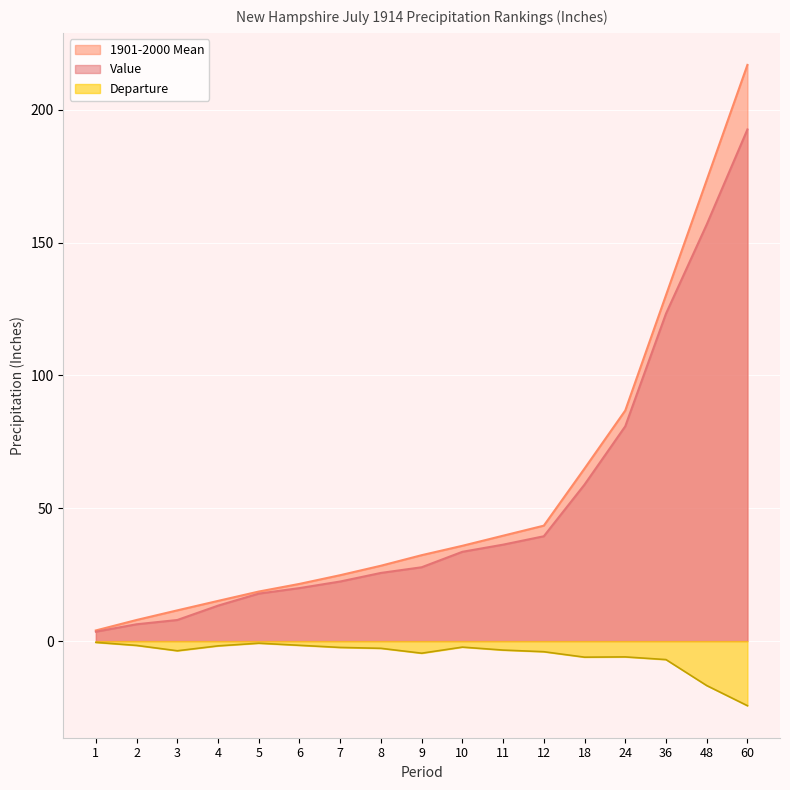

What is the difference between the second highest and second lowest values in the 1901-2000 Mean series?

165.6